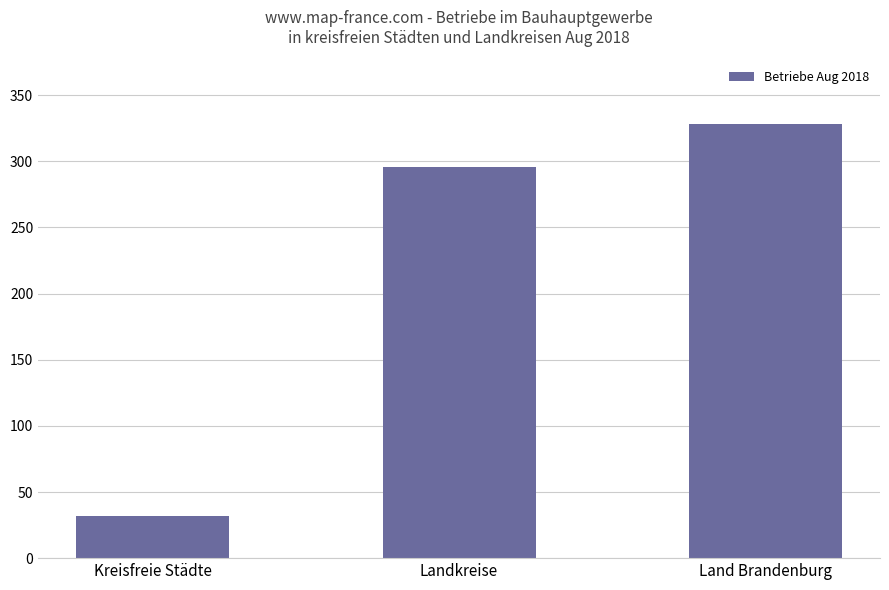

How many data points are less than 296?

1